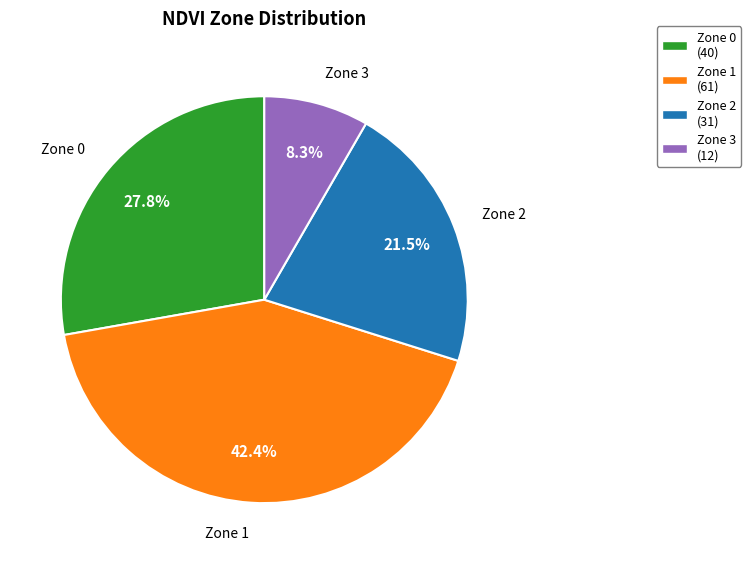

How many segments does this pie chart have?

4